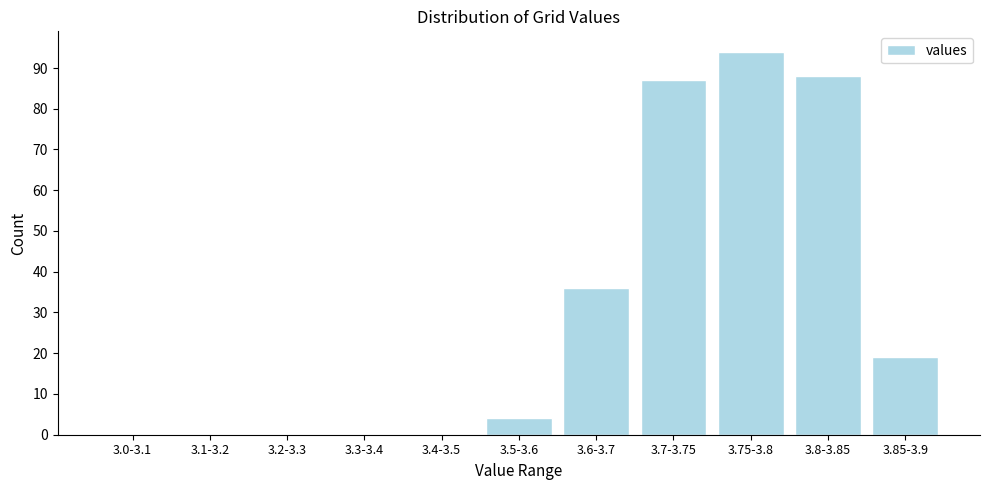

Reading left to right, list all the values displayed in this chart.

3.0-3.1=0	3.1-3.2=0	3.2-3.3=0	3.3-3.4=0	3.4-3.5=0	3.5-3.6=4	3.6-3.7=36	3.7-3.75=87	3.75-3.8=94	3.8-3.85=88	3.85-3.9=19